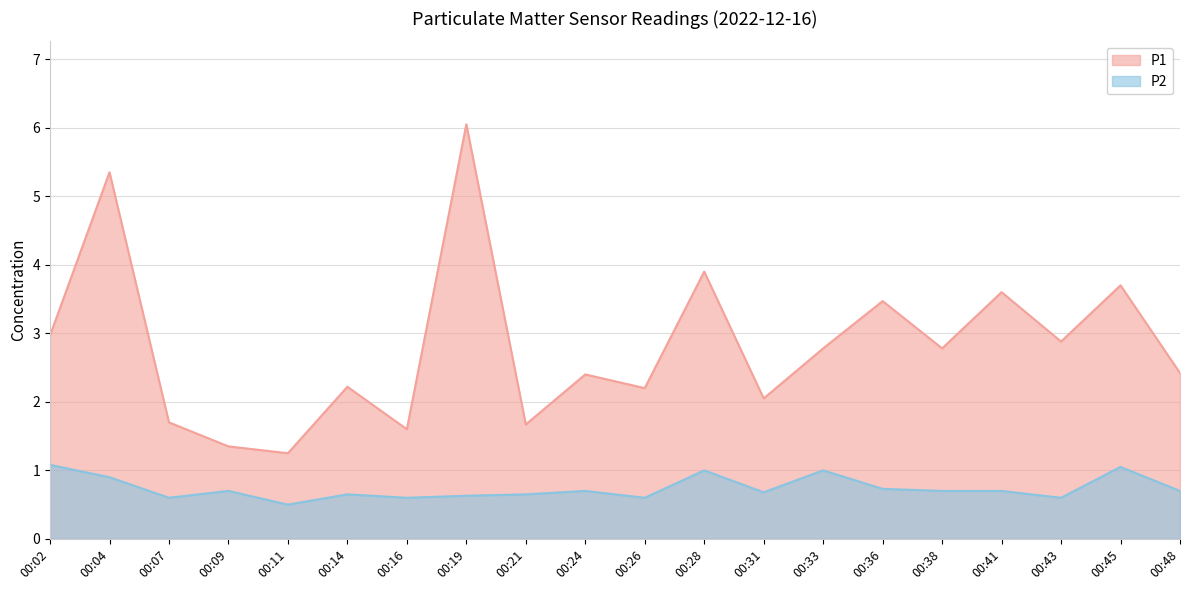

Rank the series by their average value, from highest to lowest.

P1, P2